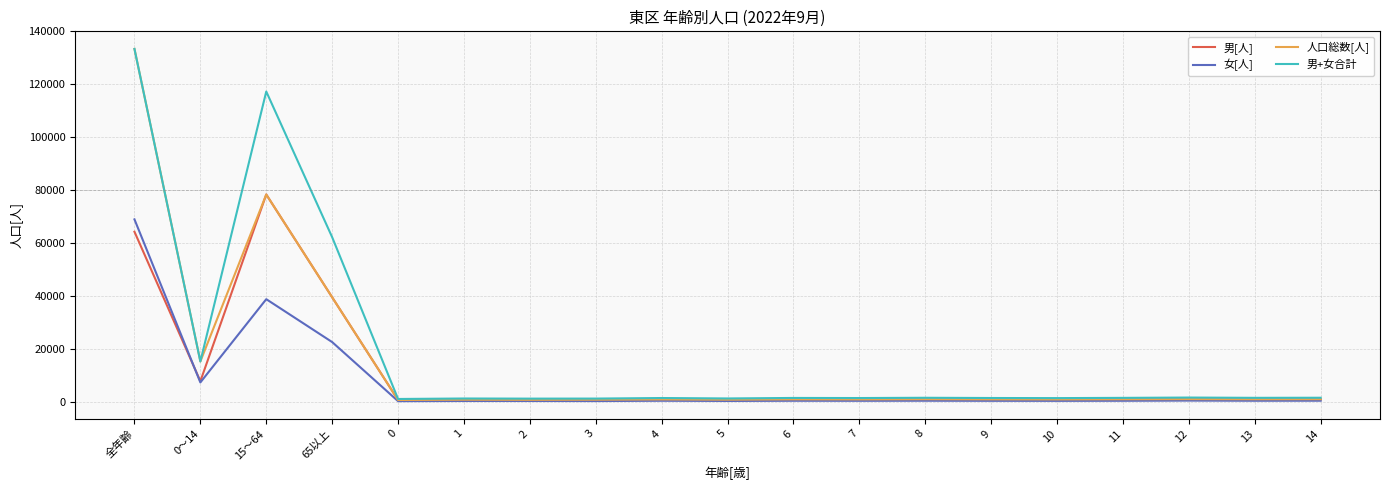

What is the lowest value of the 人口総数[人] series?

823